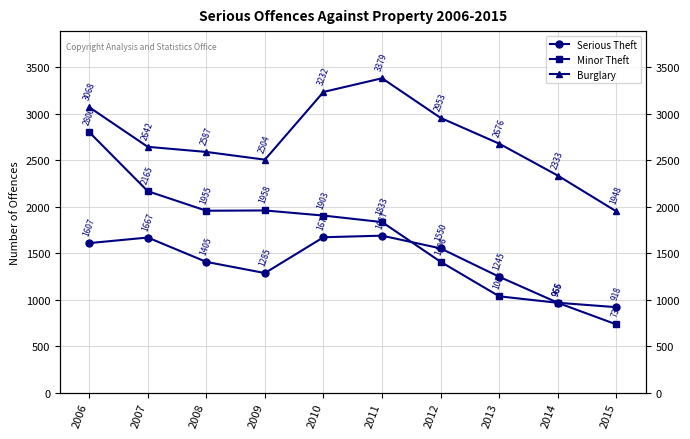

What is the value of the Burglary point at the 8th from the left?

2676